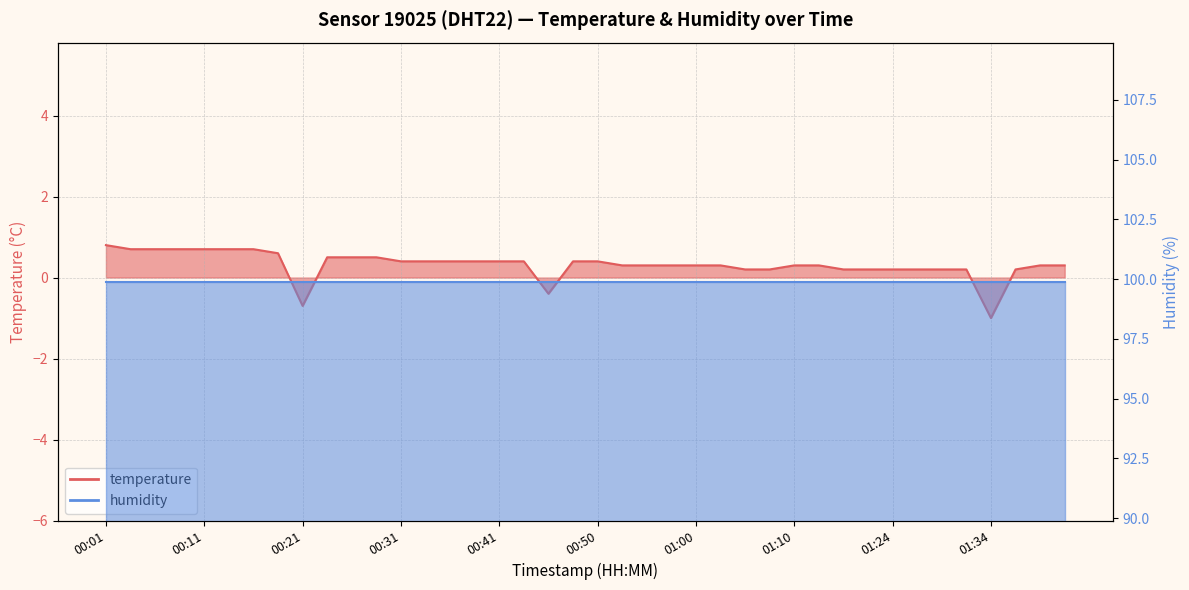

What is the greatest value displayed?

0.8